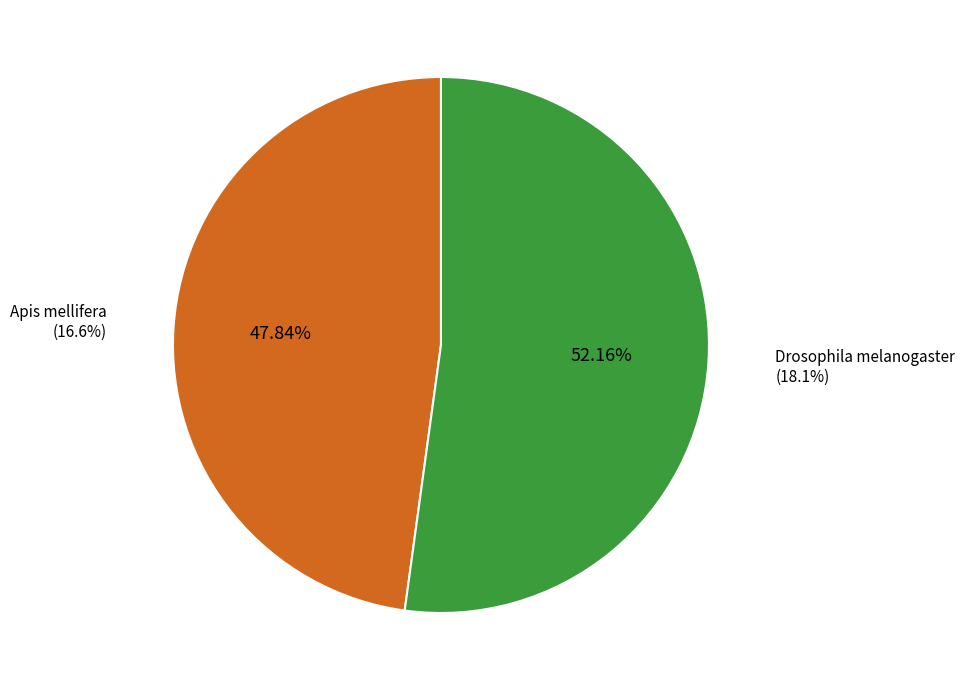

Count the number of slices in the pie.

2